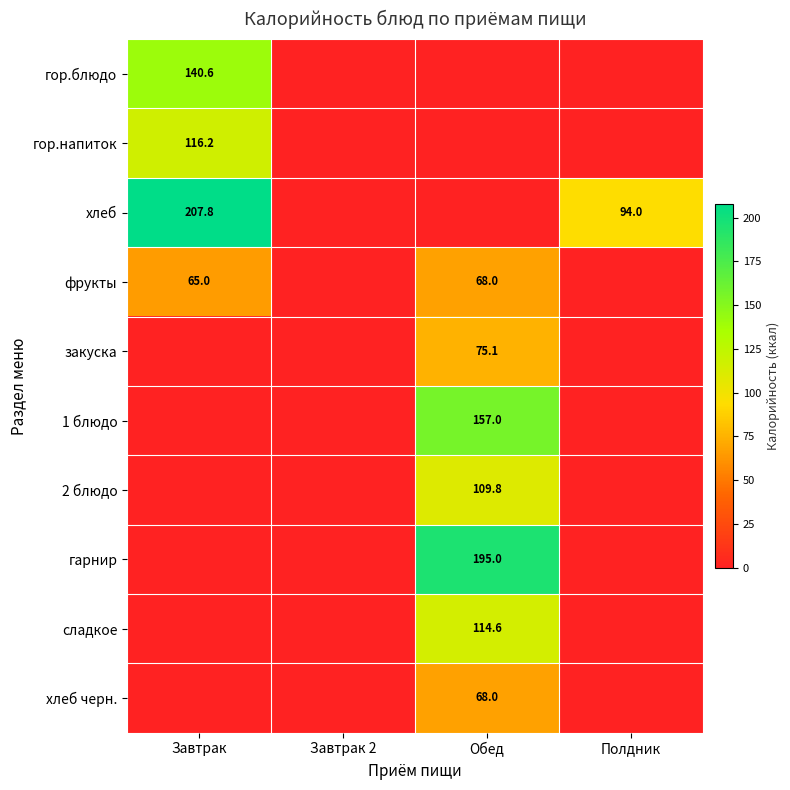

The value of сладкое at Обед is 114.6. True or false?

True